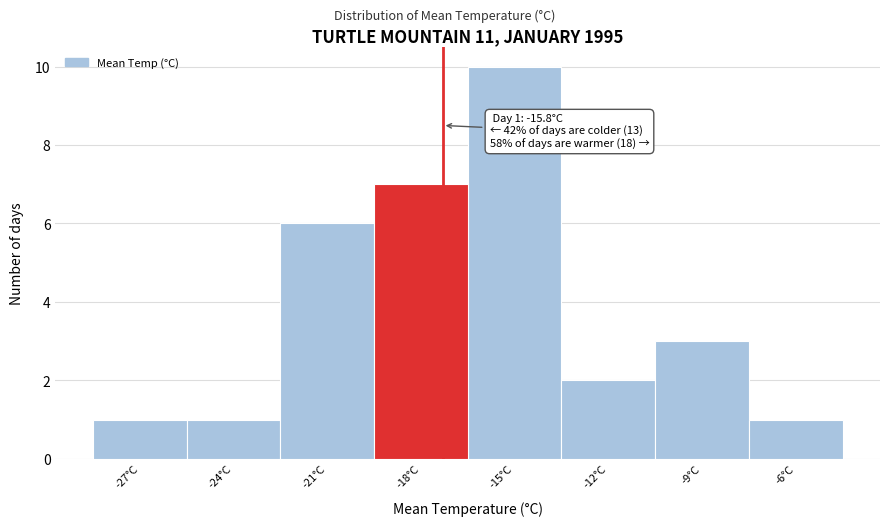

Reading right to left, extract all data points from this chart.

1	3	2	10	7	6	1	1